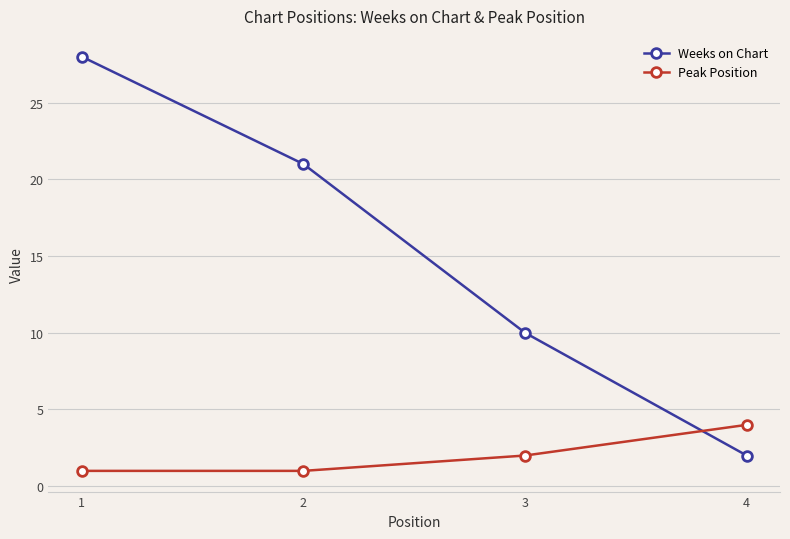

How many times do Weeks on Chart and Peak Position cross each other?

1